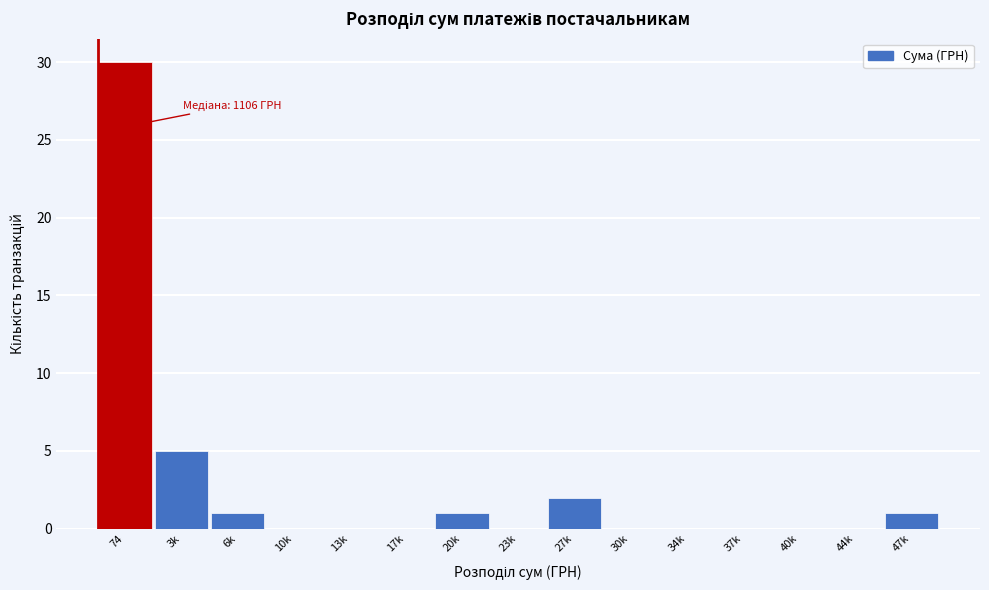

Reading right to left, extract all data points from this chart.

47k=1	44k=0	40k=0	37k=0	34k=0	30k=0	27k=2	23k=0	20k=1	17k=0	13k=0	10k=0	6k=1	3k=5	74=30